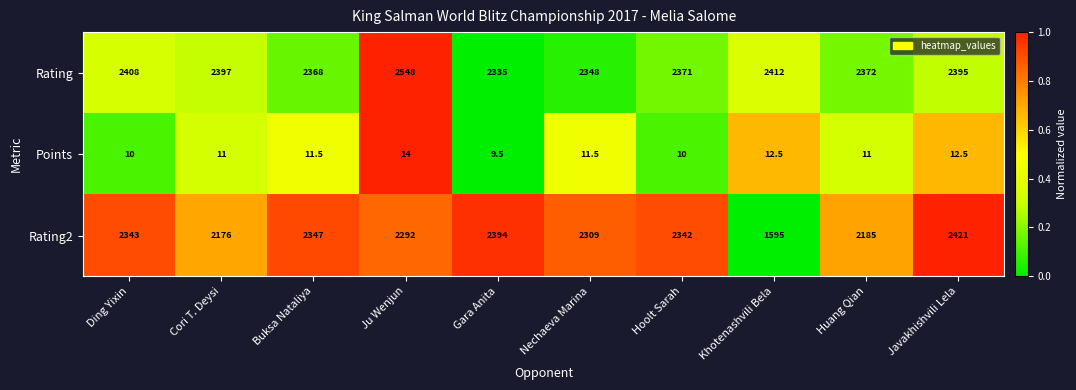

Reading left to right, what are all the values shown in this chart?

Rating: 2408.0	2397.0	2368.0	2548.0	2335.0	2348.0	2371.0	2412.0	2372.0	2395.0
Points: 10.0	11.0	11.5	14.0	9.5	11.5	10.0	12.5	11.0	12.5
Rating2: 2343.0	2176.0	2347.0	2292.0	2394.0	2309.0	2342.0	1595.0	2185.0	2421.0